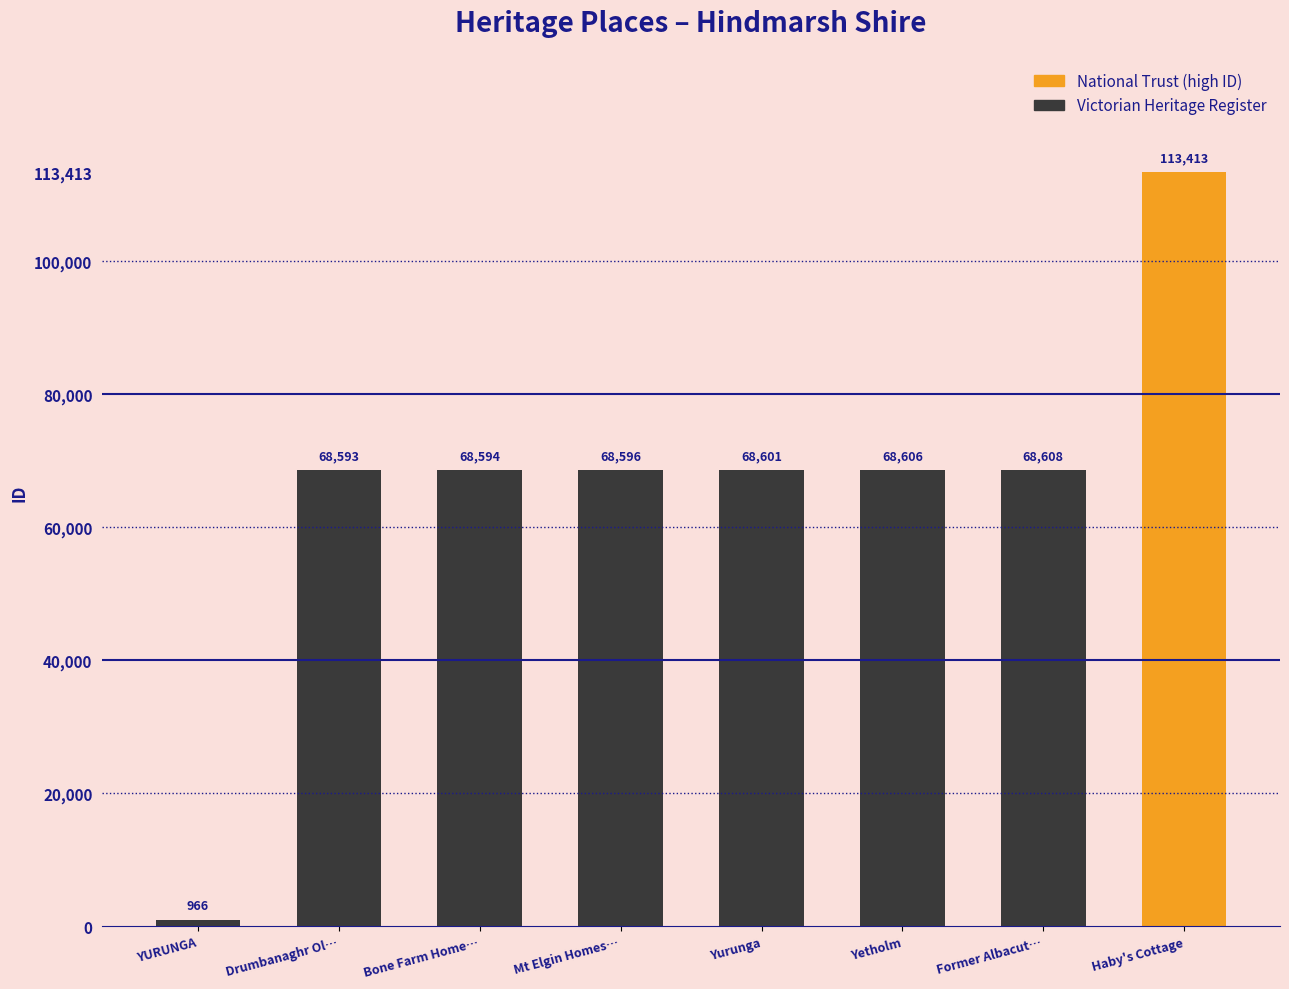

What is the smallest value displayed?

966